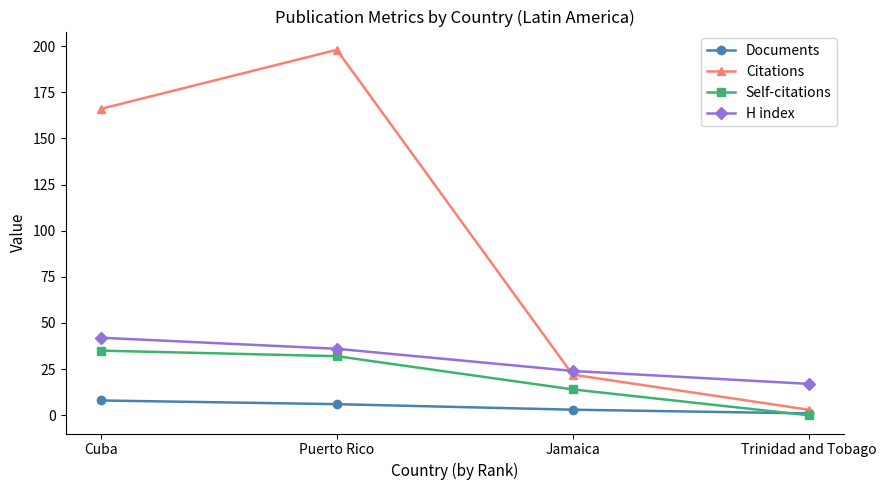

At which label does Self-citations reach its minimum?

Trinidad and Tobago